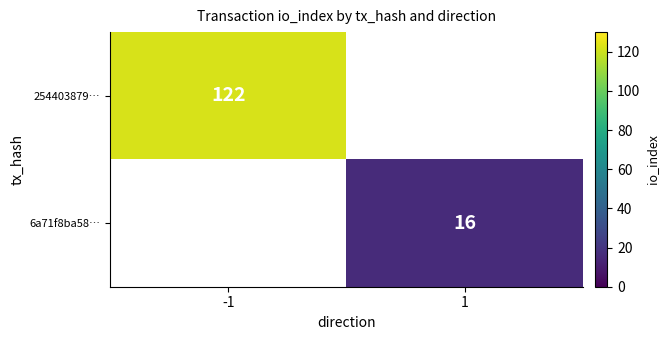

The 6a71f8ba58… series shows 4 at 1. True or false?

False